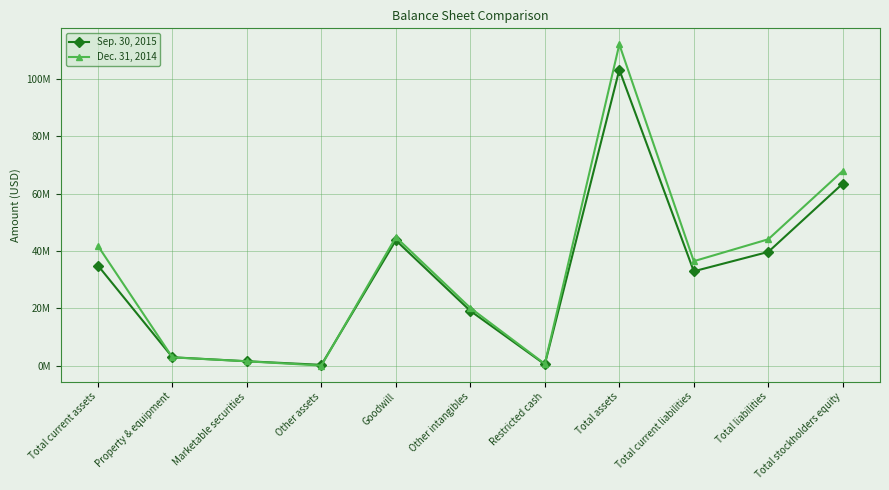

At which category does Dec. 31, 2014 reach its first local valley?

Other assets